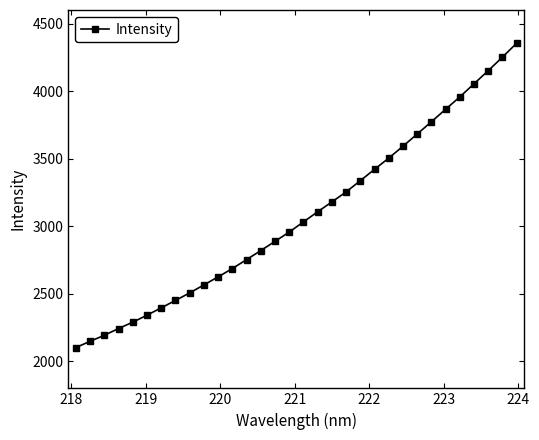

What is the value of the 24th point from the left?

3591.7